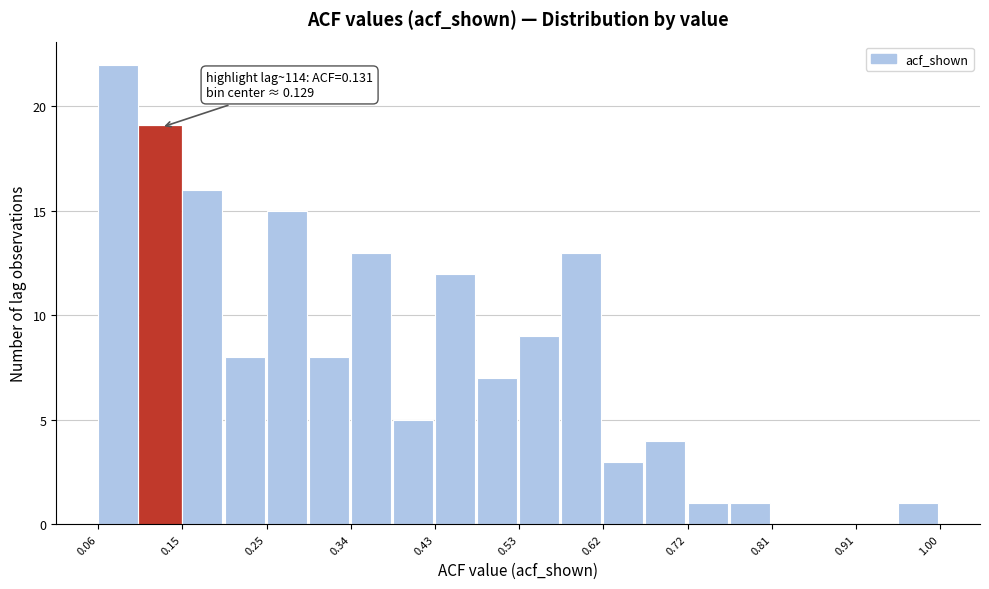

Which range on the x-axis has the tallest bar?

0.06 to 0.11